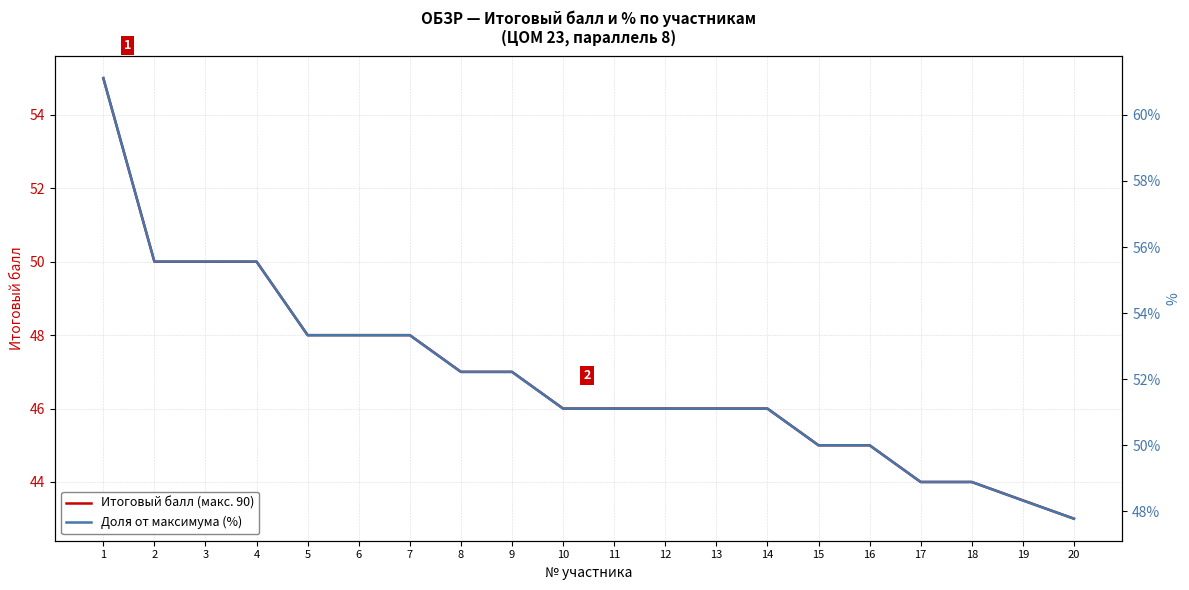

Reading left to right, what are all the values shown in this chart?

Итоговый балл (макс. 90): 55.0	50.0	50.0	50.0	48.0	48.0	48.0	47.0	47.0	46.0	46.0	46.0	46.0	46.0	45.0	45.0	44.0	44.0	43.5	43.0
Доля от максимума (%): 0.6	0.6	0.6	0.6	0.5	0.5	0.5	0.5	0.5	0.5	0.5	0.5	0.5	0.5	0.5	0.5	0.5	0.5	0.5	0.5